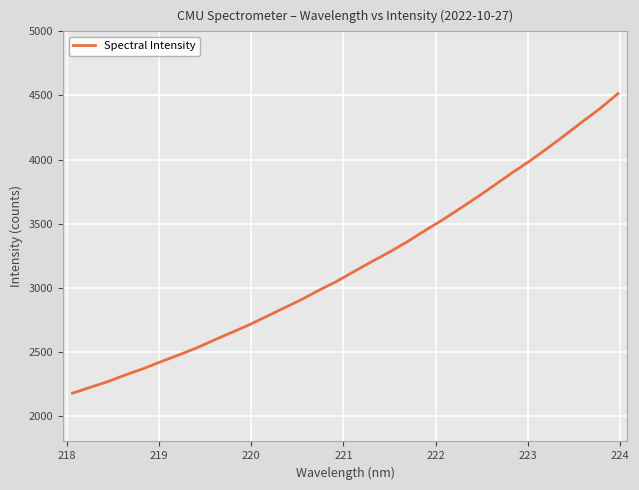

What is the minimum value shown in the chart?

2176.3